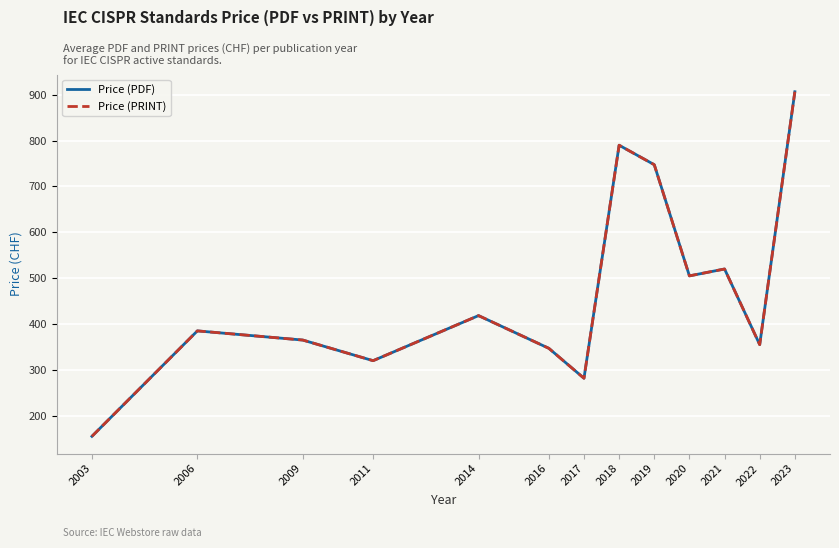

Reading left to right, list all the values displayed in this chart.

Price (PDF): 2003=155.0	2006=385.0	2009=365.0	2011=320.0	2014=418.3	2016=347.0	2017=281.7	2018=790.0	2019=747.5	2020=505.0	2021=520.0	2022=355.0	2023=906.7
Price (PRINT): 2003=155.0	2006=385.0	2009=365.0	2011=320.0	2014=418.3	2016=347.0	2017=281.7	2018=790.0	2019=747.5	2020=505.0	2021=520.0	2022=355.0	2023=906.7